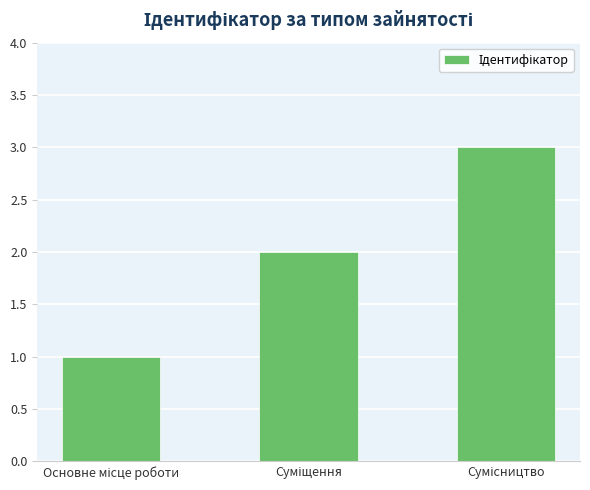

What is the greatest value displayed?

3